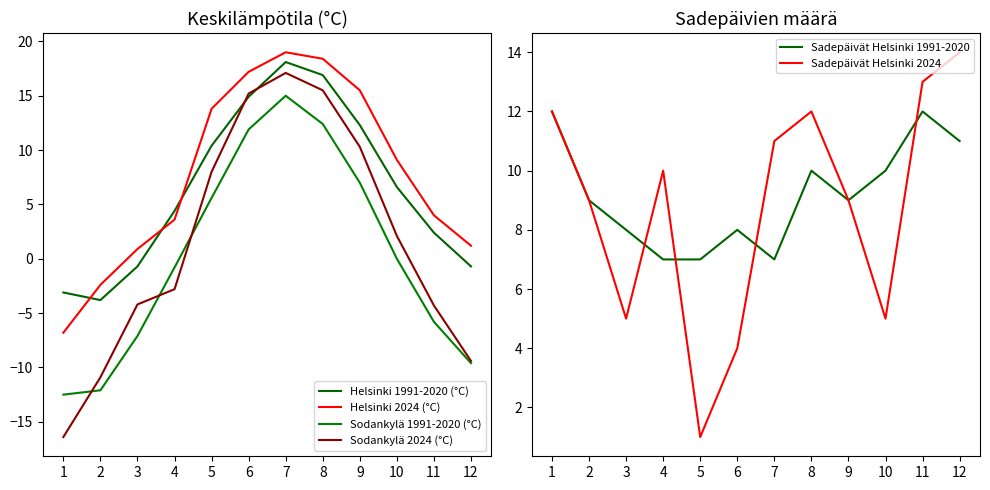

Rank the series by their maximum value, from highest to lowest.

Helsinki 2024 (°C), Helsinki 1991-2020 (°C), Sodankylä 2024 (°C), Sodankylä 1991-2020 (°C), Sadepäivät Helsinki 2024, Sadepäivät Helsinki 1991-2020